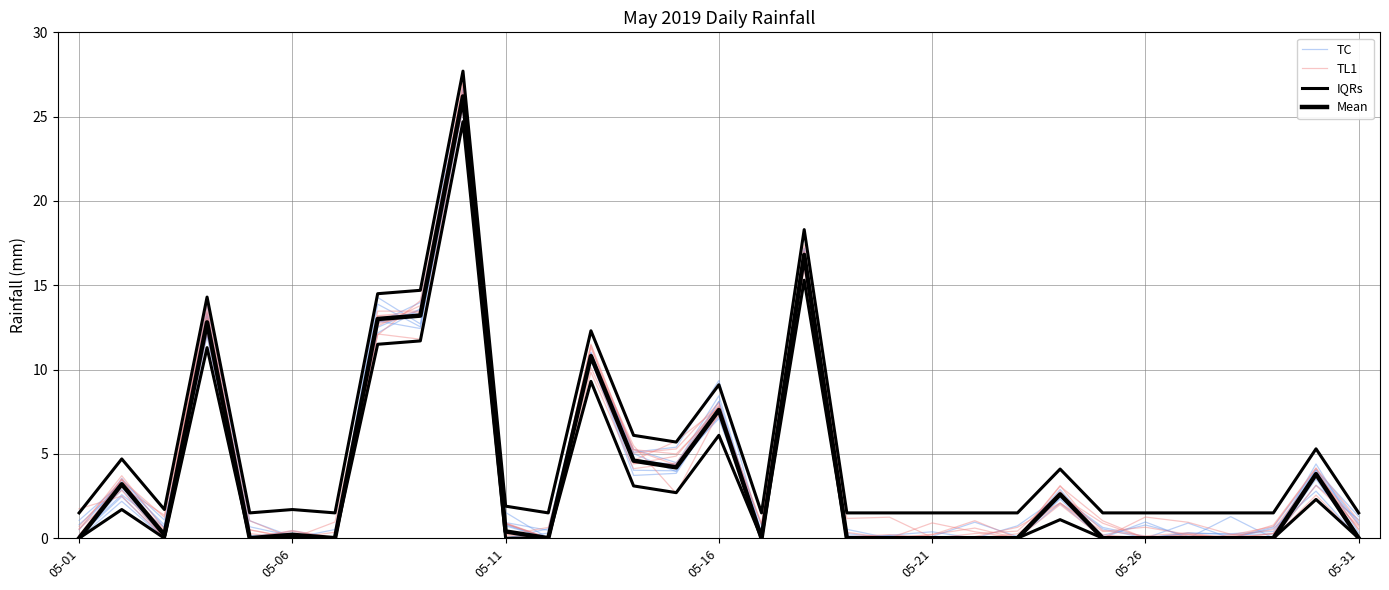

At how many categories does at least one series exceed 4?

12